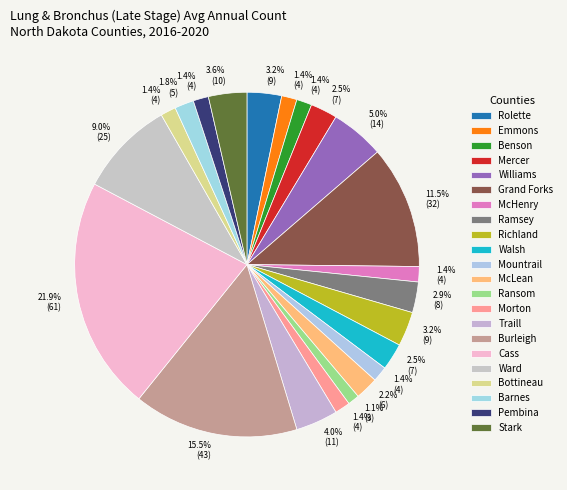

How many slices are in this pie chart?

22